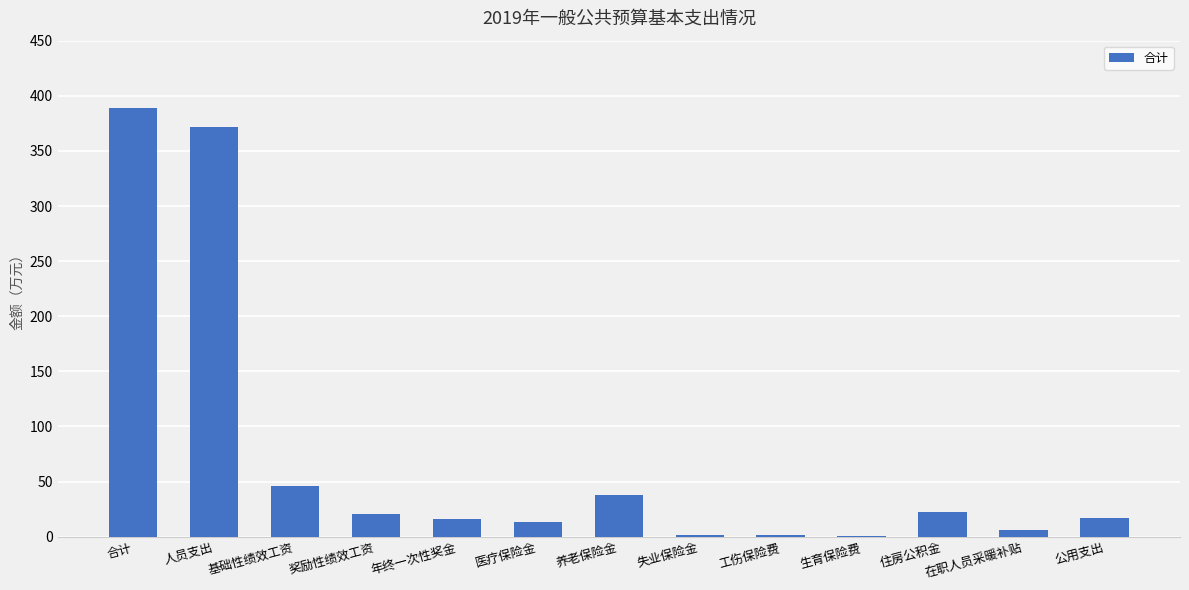

What is the sum of all values?

942.5